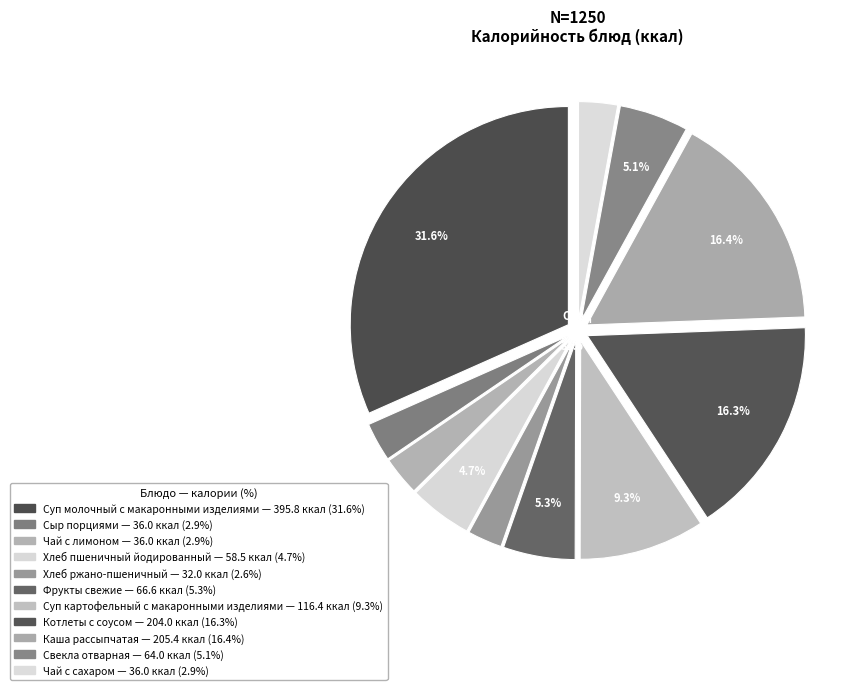

Which slice is the largest?

Суп молочный с макаронными изделиями